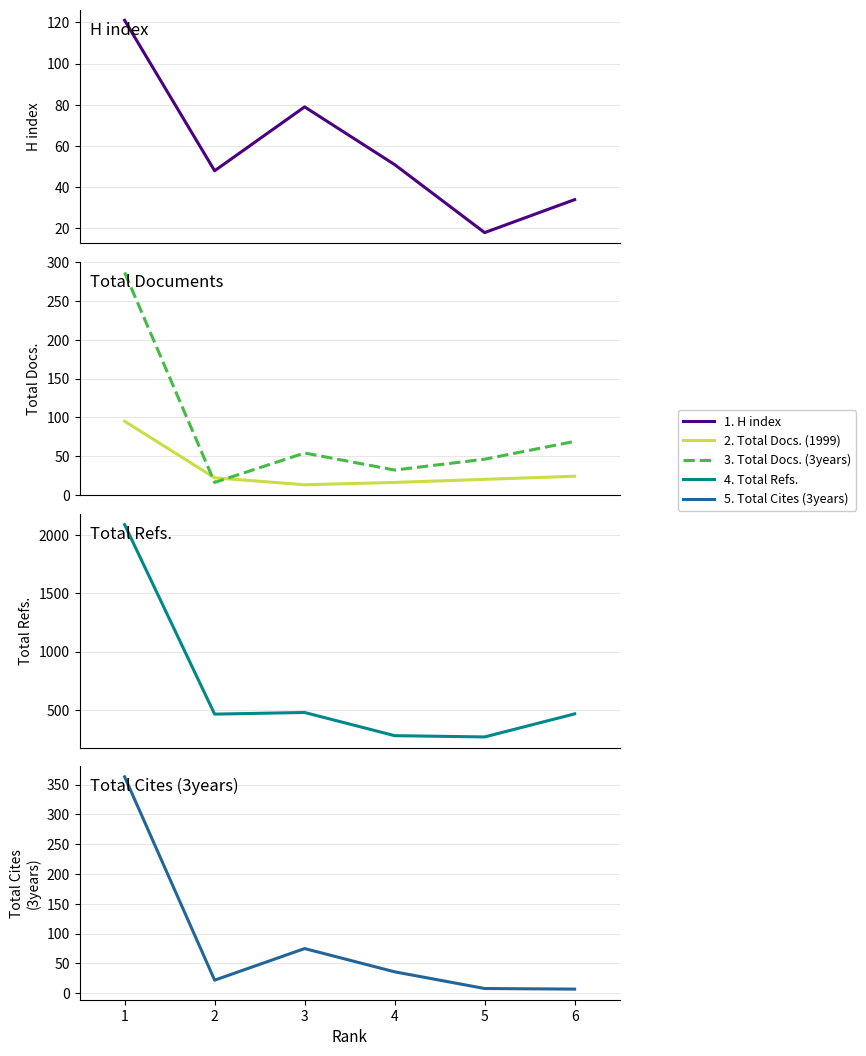

What is the difference between the highest and lowest values at 5?

260